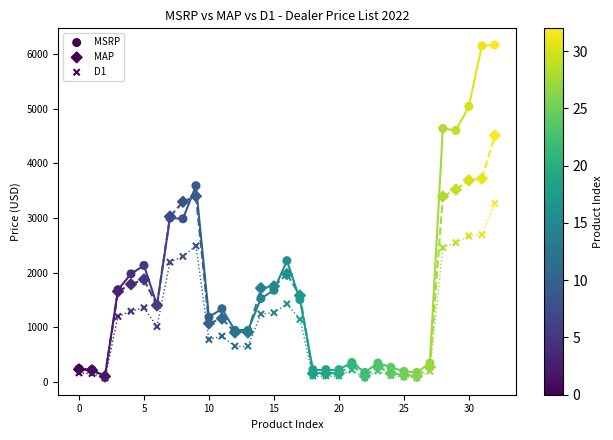

Which series contains the lowest Y value?

D1